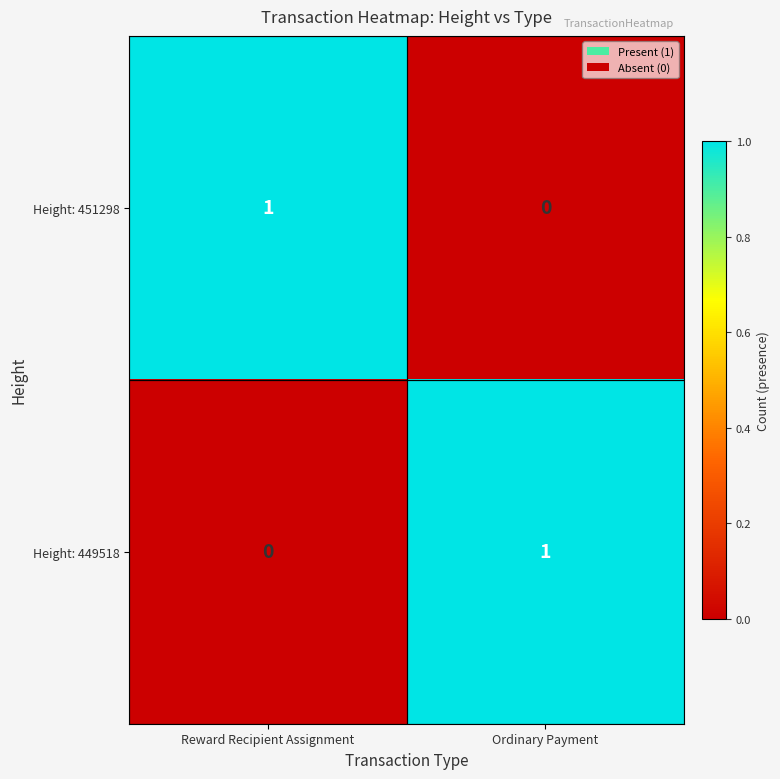

Is it true that Height: 451298 equals 1 at Reward Recipient Assignment?

True